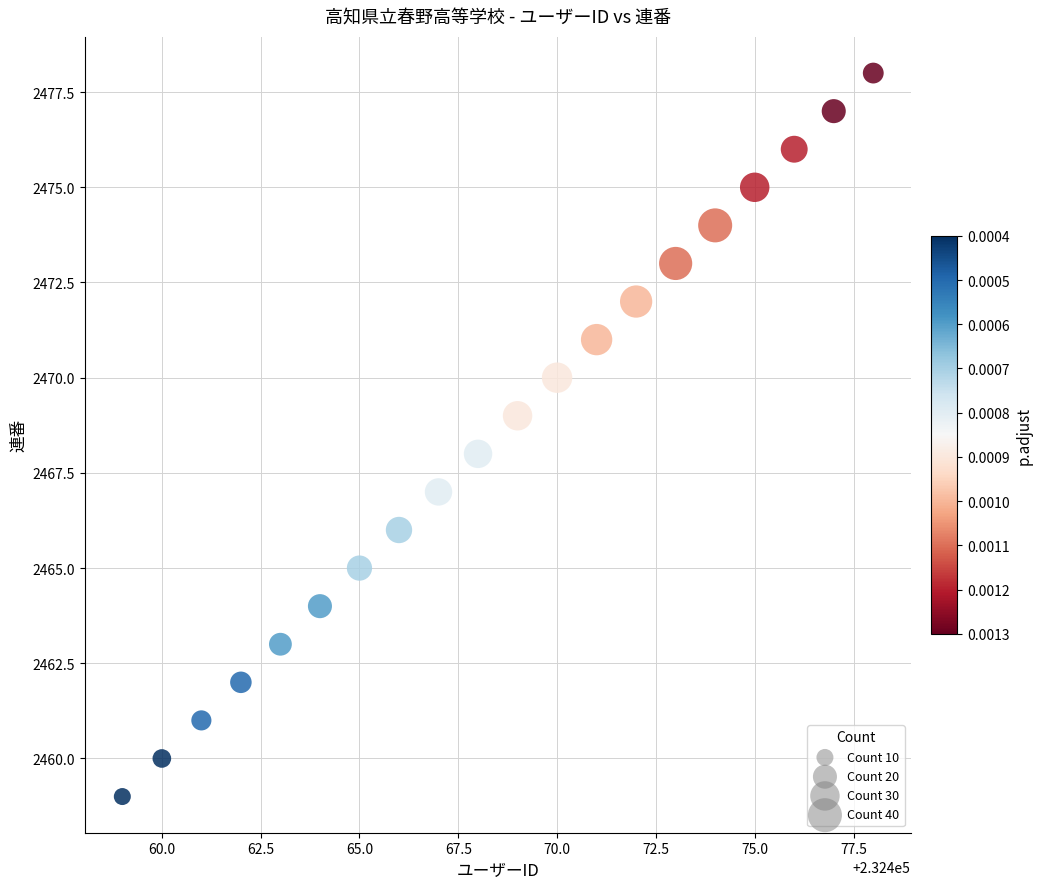

What is the range of X values (max minus min)?

19